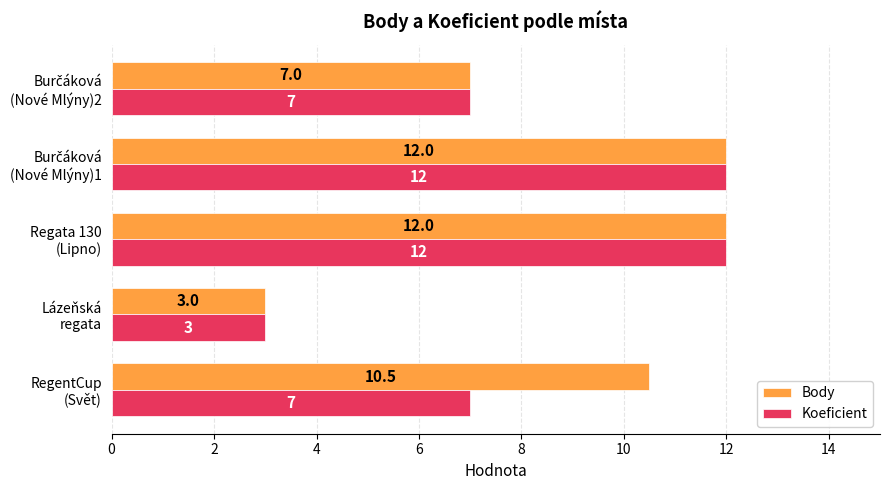

At how many categories does at least one series exceed 5?

4